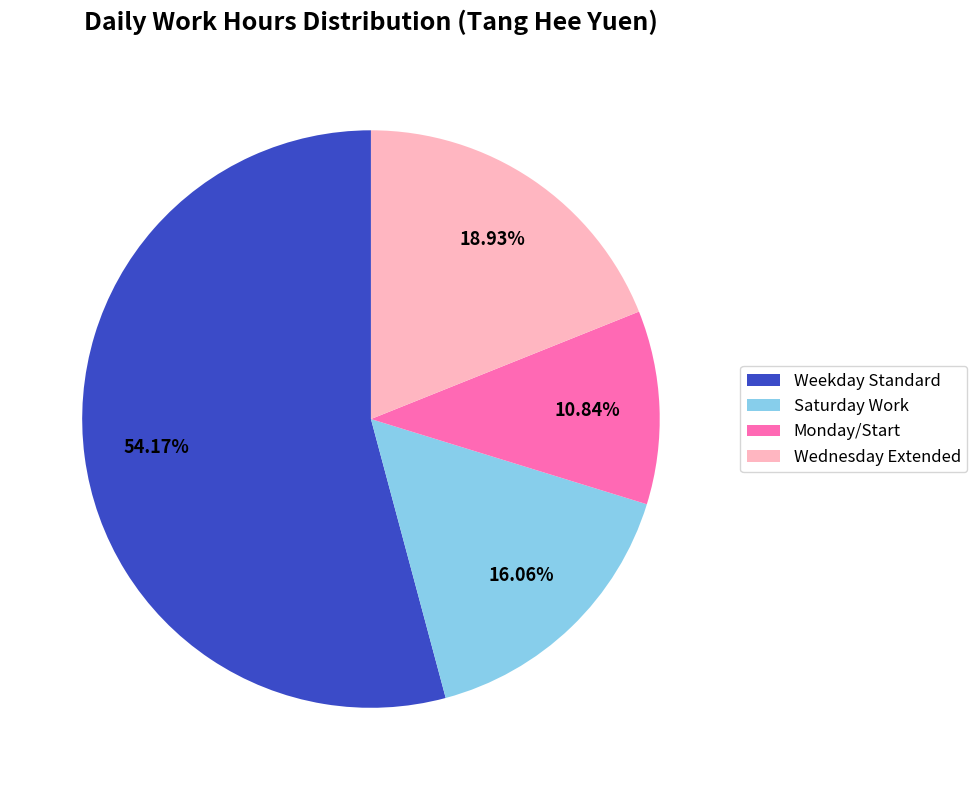

To the nearest percent, what is the difference between the largest and smallest slice percentages?

43%